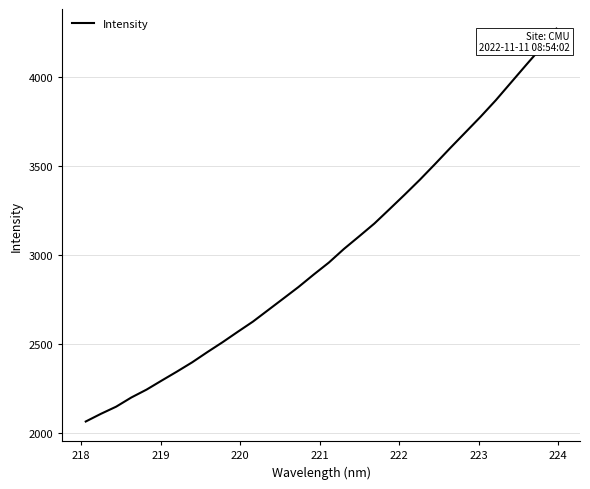

What is the sum of all values?

96304.1